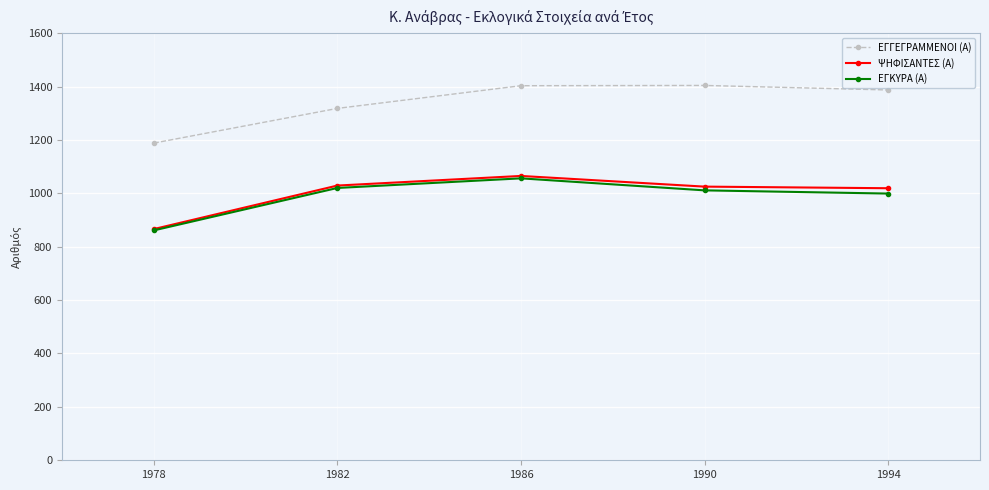

What is the minimum value shown in the chart?

861